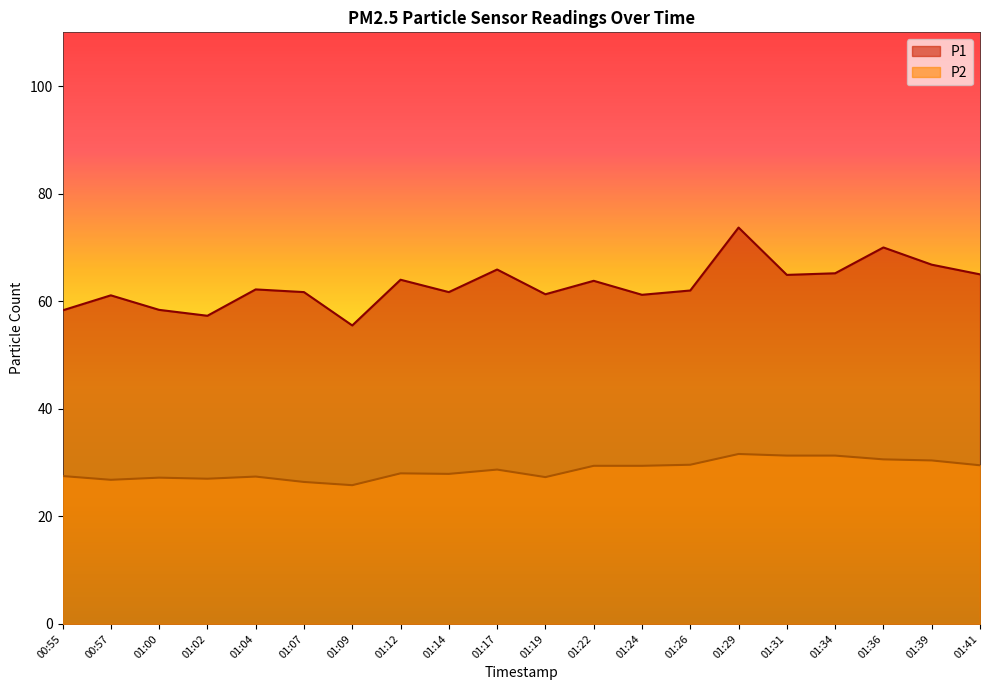

List the series in order of their overall mean, highest first.

P1, P2